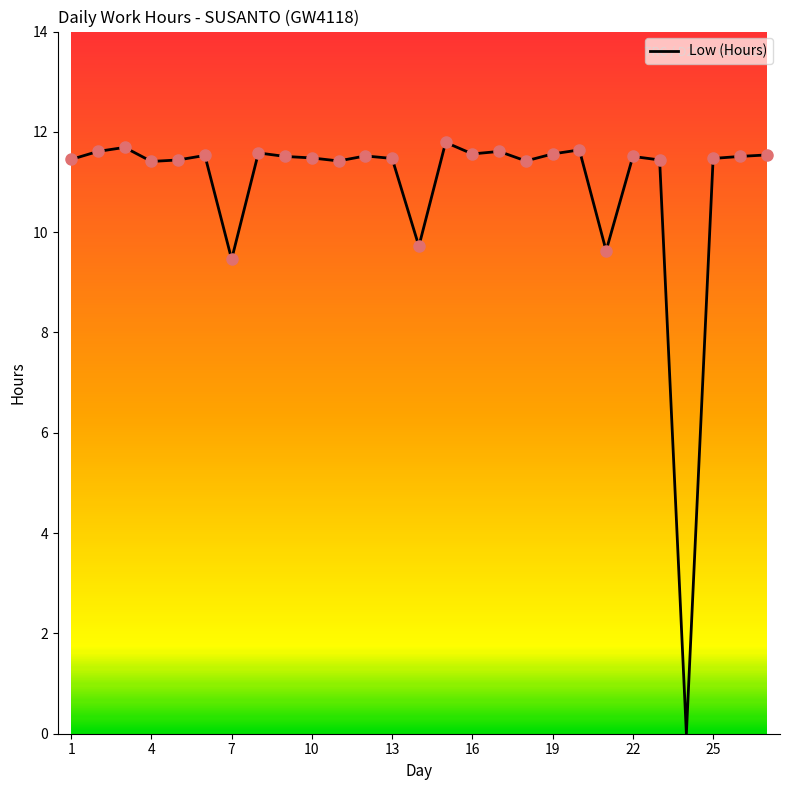

What is the maximum value shown in the chart?

11.8